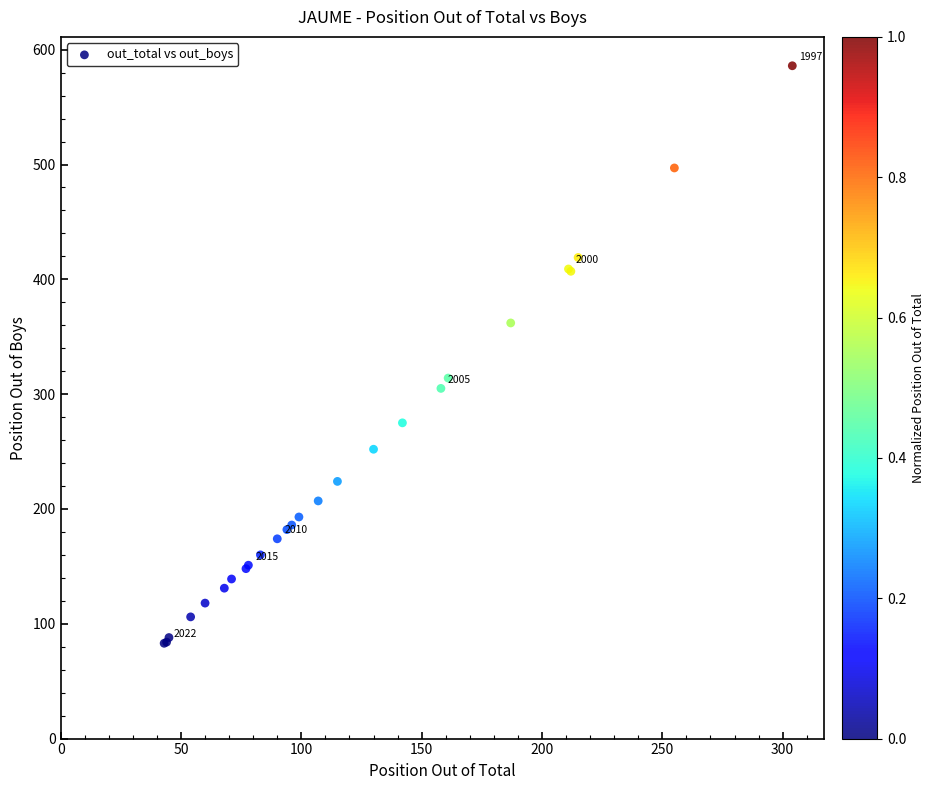

What Y value in the scatter plot is closest to 334?

314